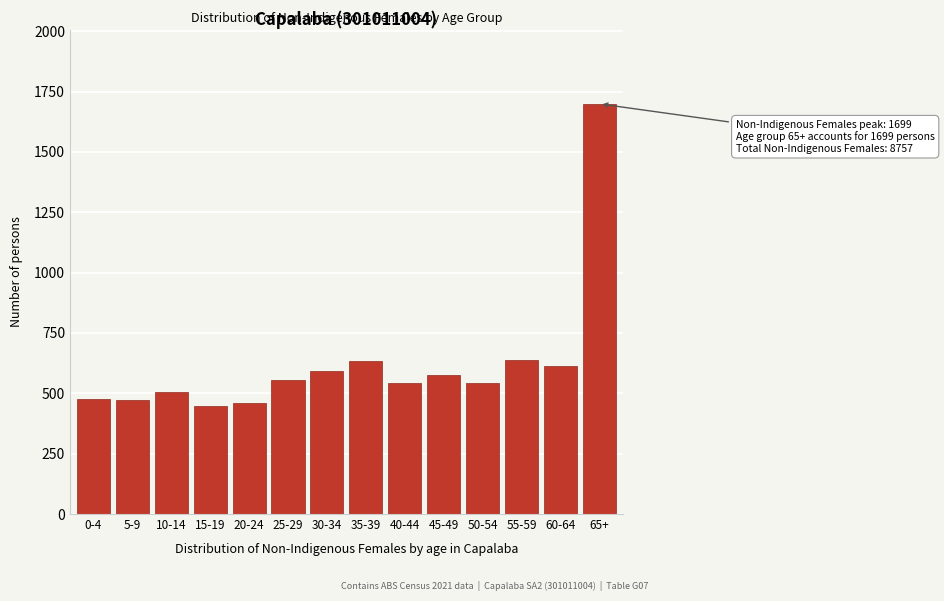

Which has a higher value, 10-14 or 20-24?

10-14